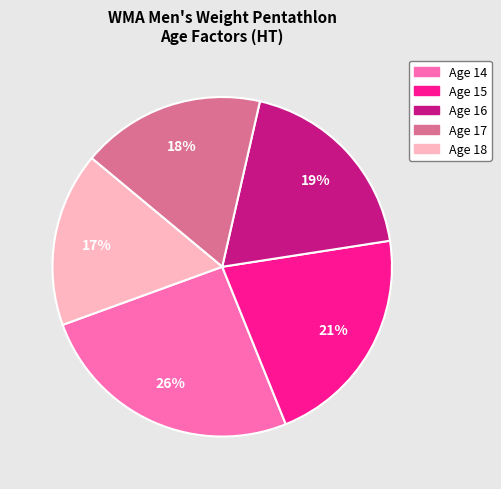

Does Age 17 represent more than half of the total?

No